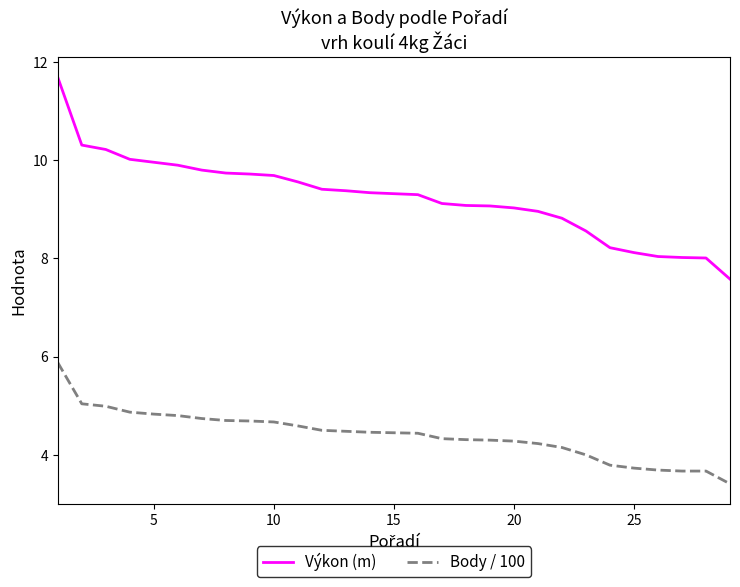

True or false: Výkon (m) and Body / 100 cross at least once.

False